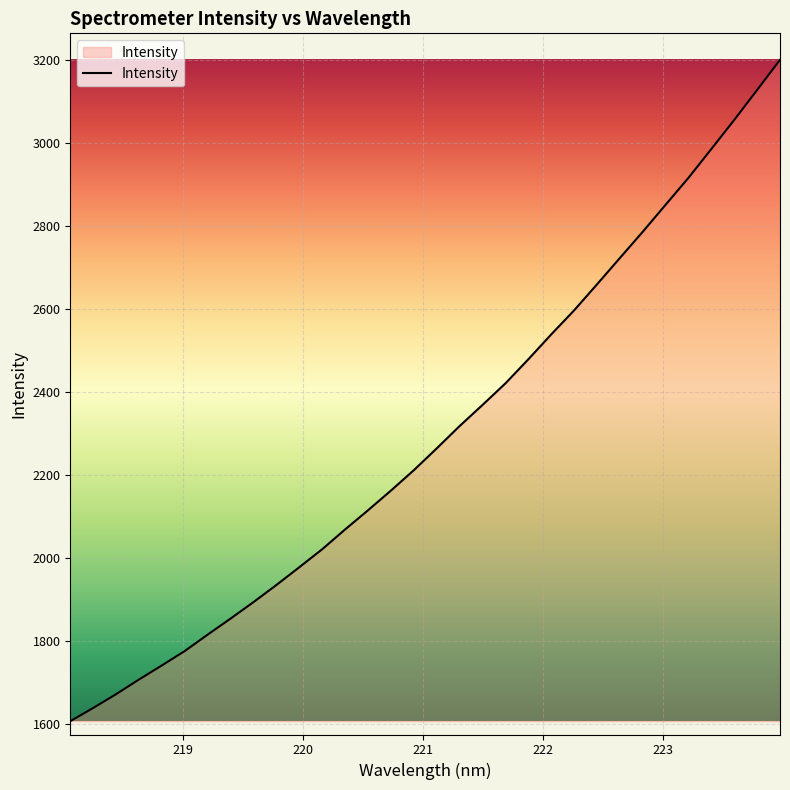

Does the chart have visible grid lines?

Yes